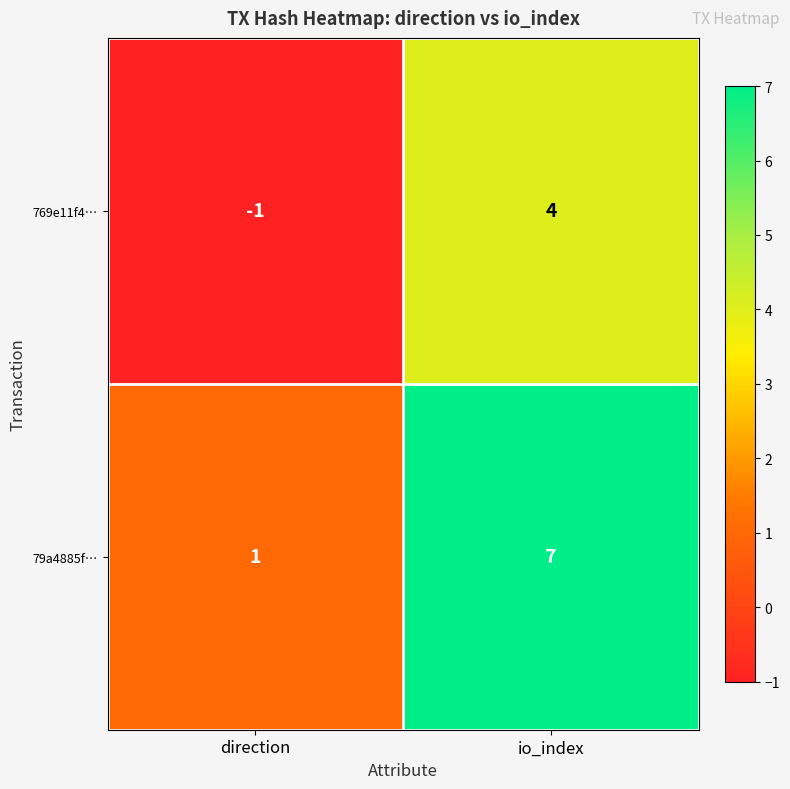

Which category has the lowest value in the 79a4885f… series?

direction